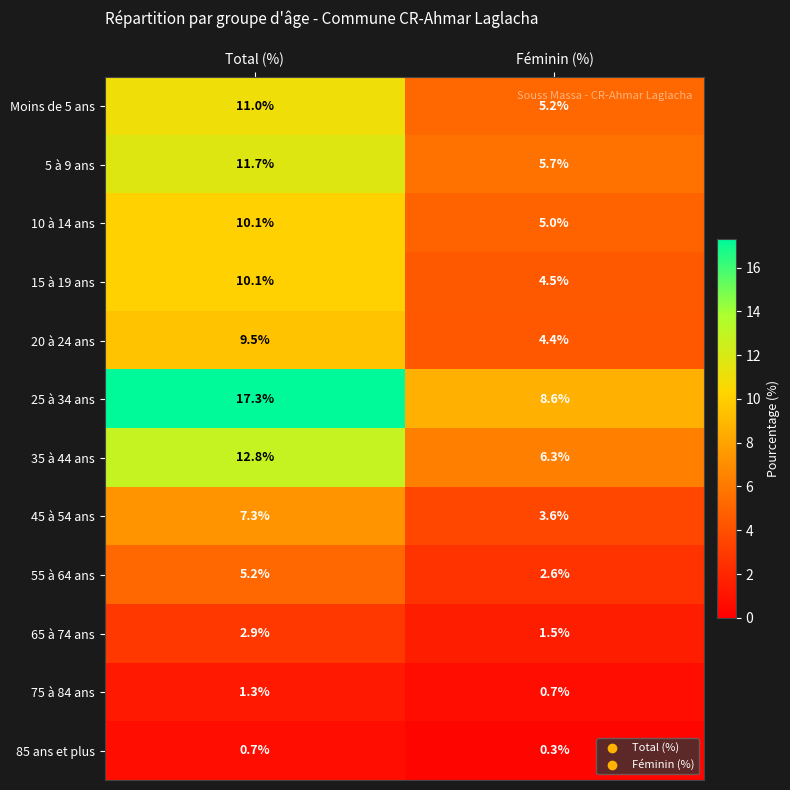

What is the difference between the Moins de 5 ans values at Féminin (%) and Total (%)?

5.8